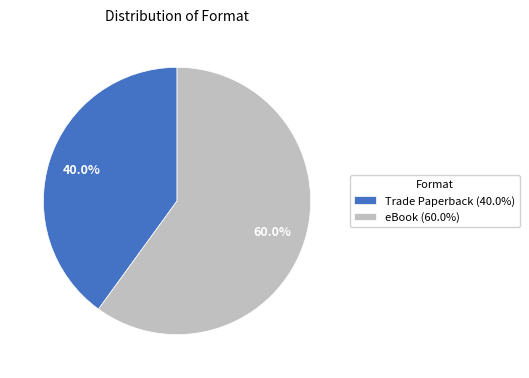

How many slices are in this pie chart?

2